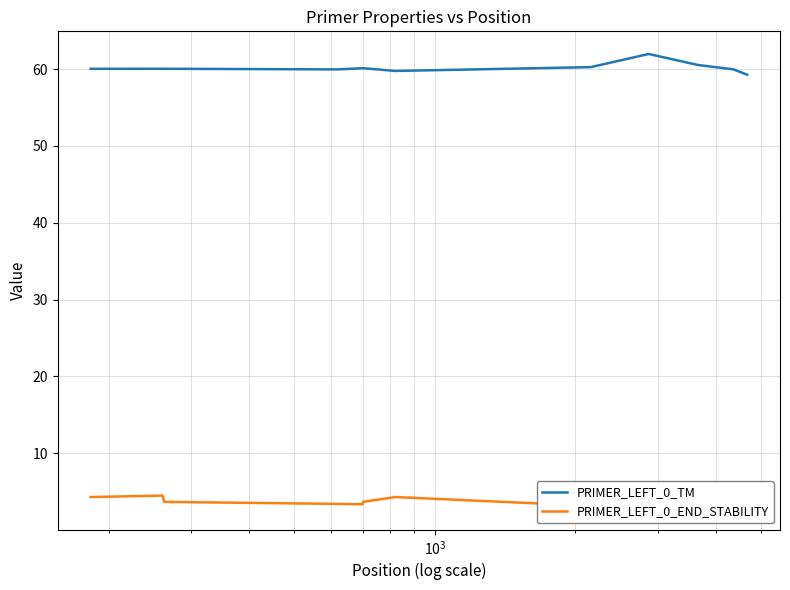

How many lines are shown in the chart?

2